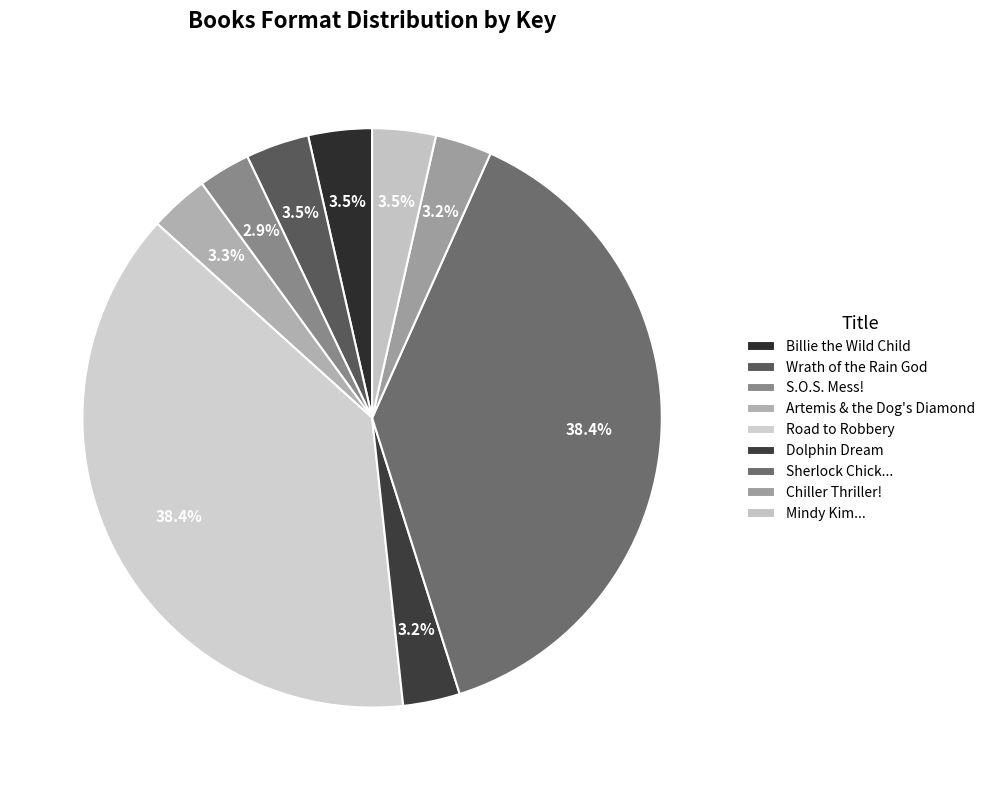

Is there a majority slice in this chart?

No